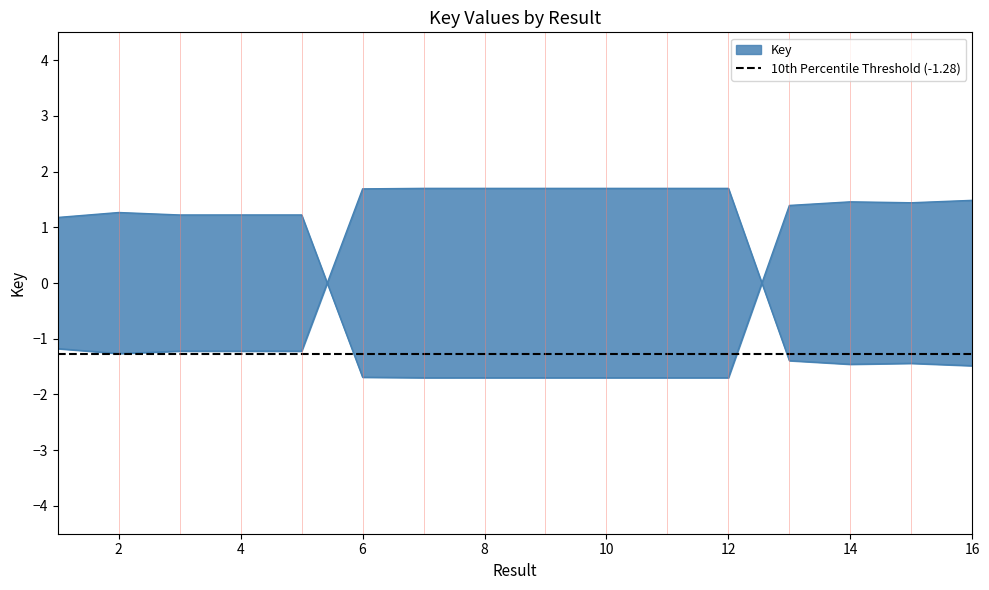

Where is the data nearest to the value 0?

1